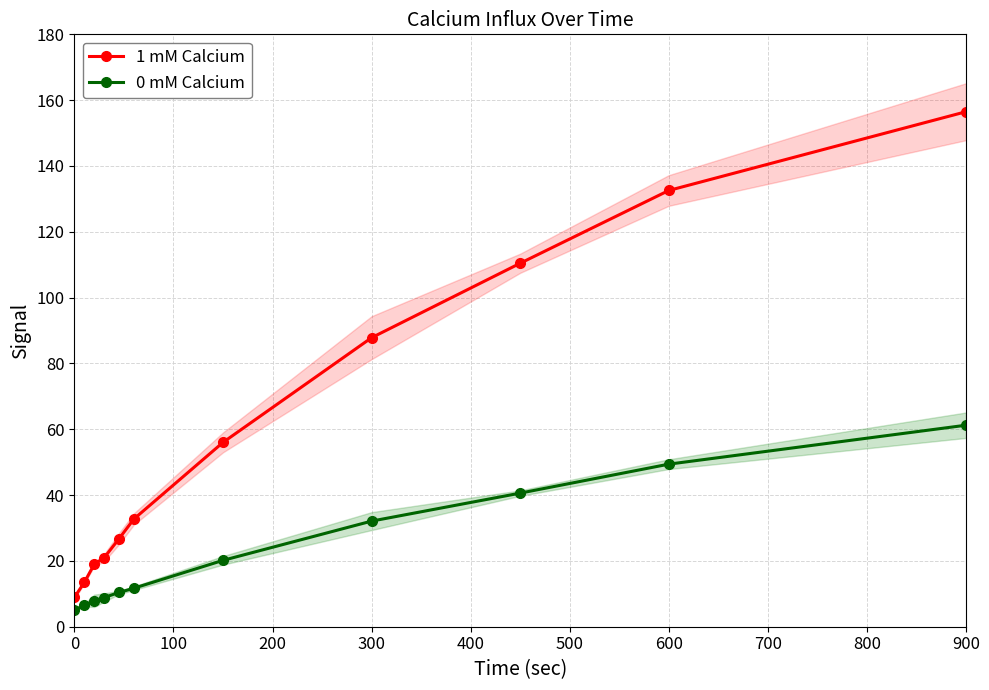

At which label does 1 mM Calcium reach its peak?

900